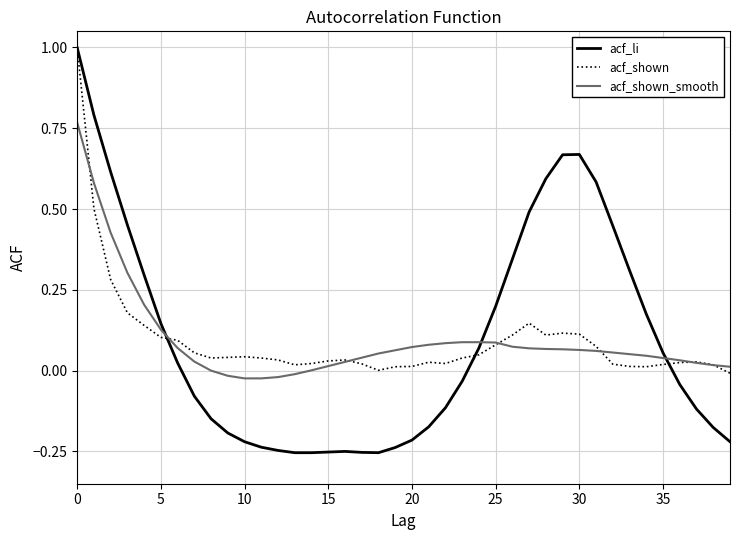

Is this an area chart (filled region under the line)?

No